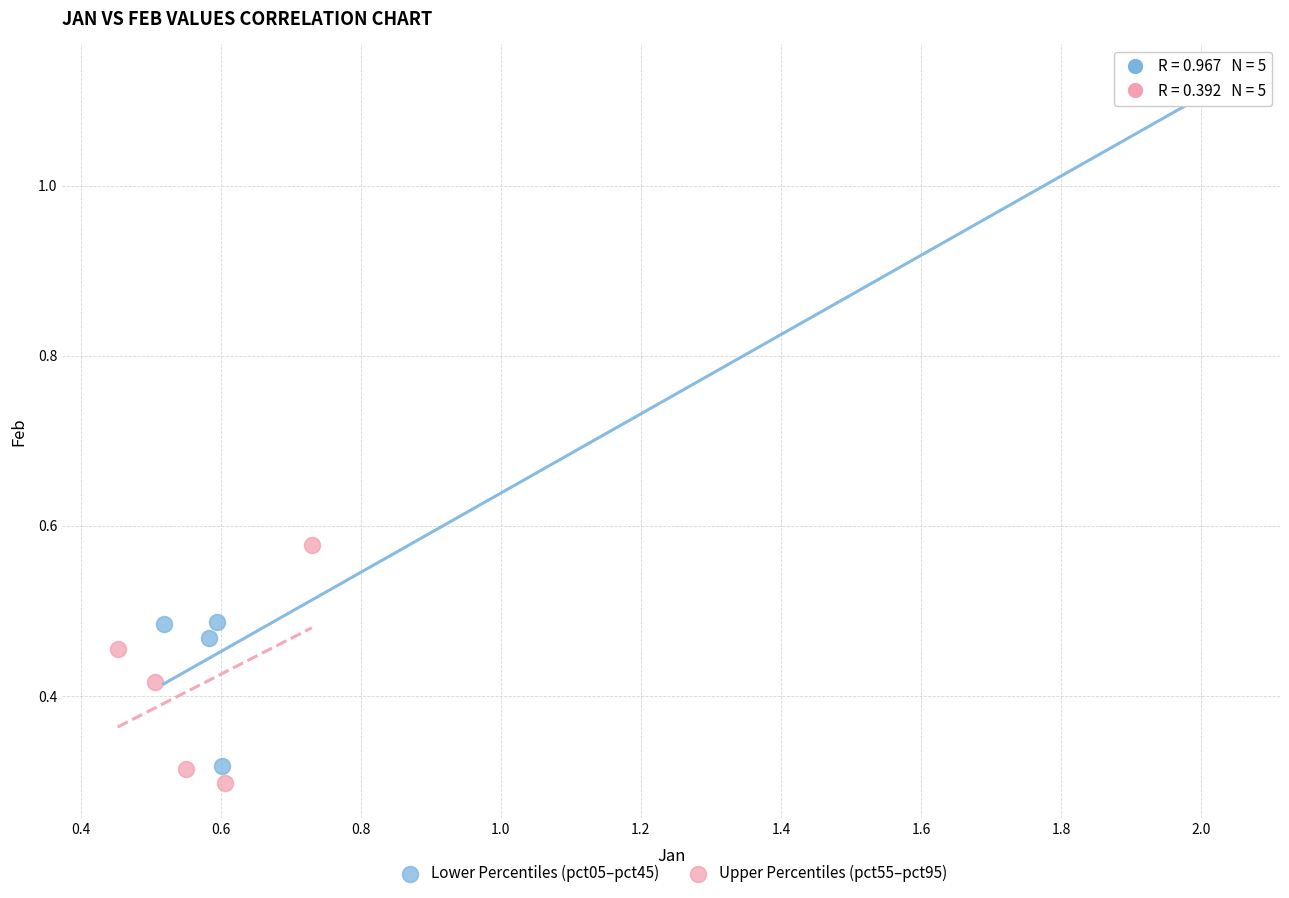

Which series contains the highest Y value?

Lower Percentiles (pct05–pct45)